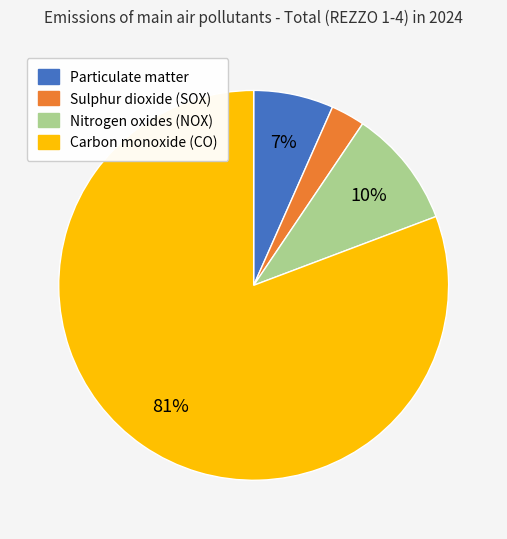

Count the number of slices in the pie.

4